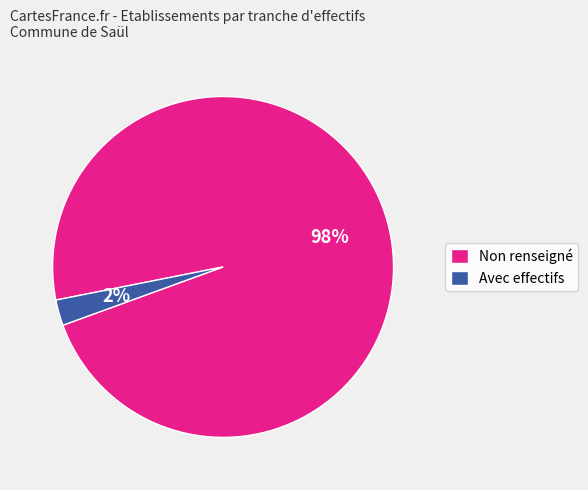

True or false: Avec effectifs accounts for 2% of the total.

True